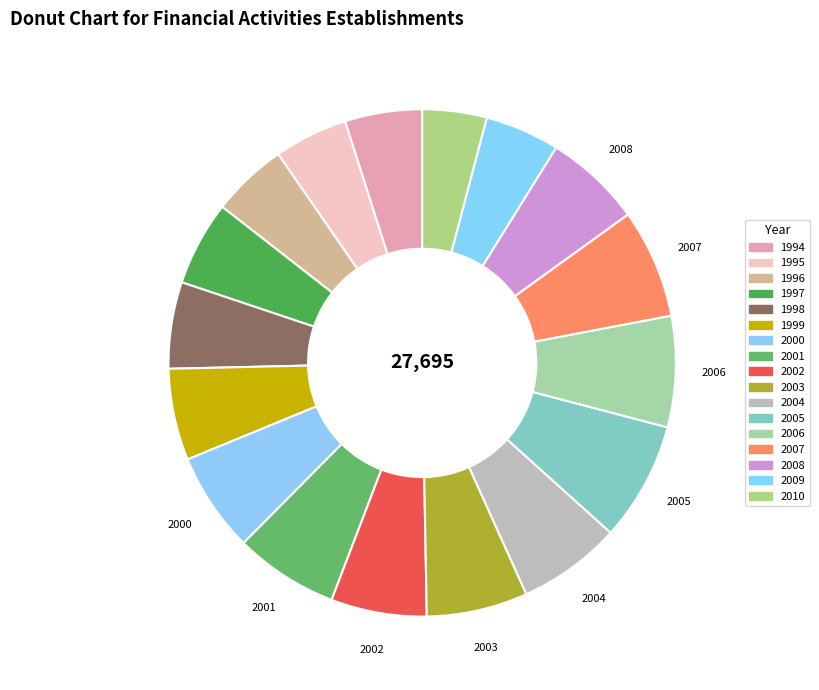

Rank the categories by value from highest to lowest.

2005, 2006, 2007, 2001, 2004, 2003, 2000, 2008, 2002, 1999, 1998, 1997, 1994, 1996, 2009, 1995, 2010